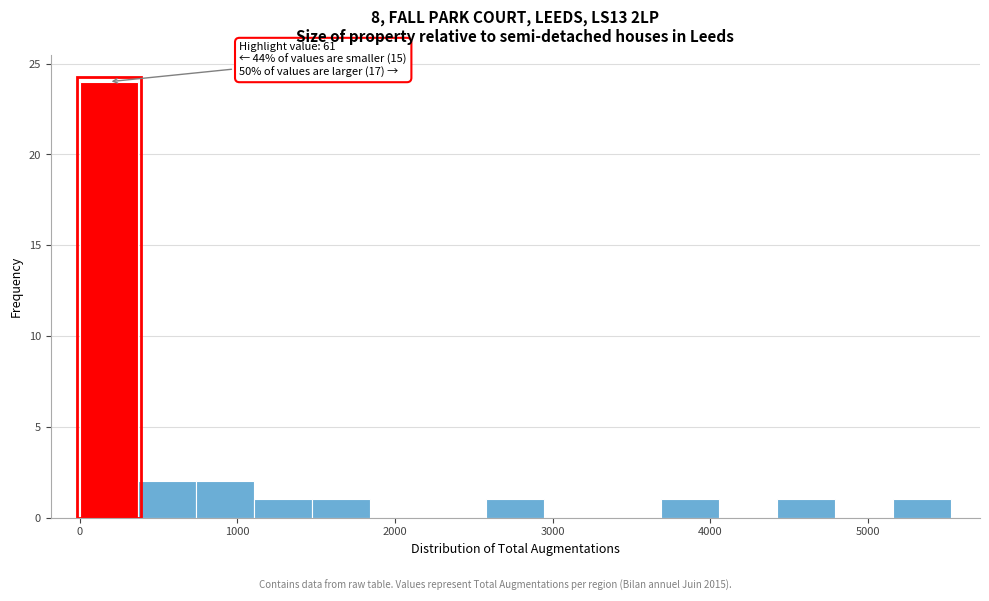

Read against the x-axis, roughly where is the centre of the tallest bar?

200